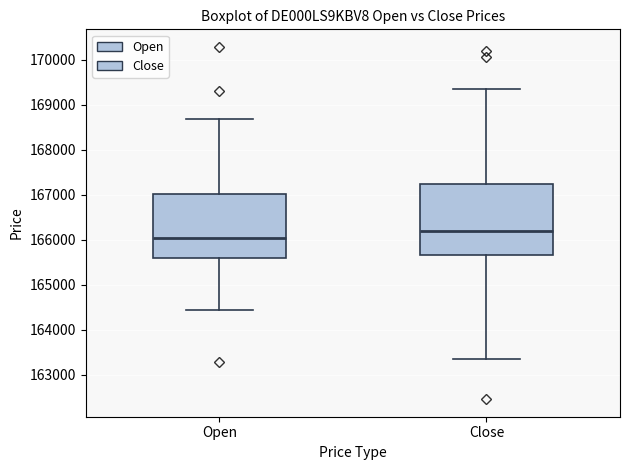

Which box has the highest median line?

Close